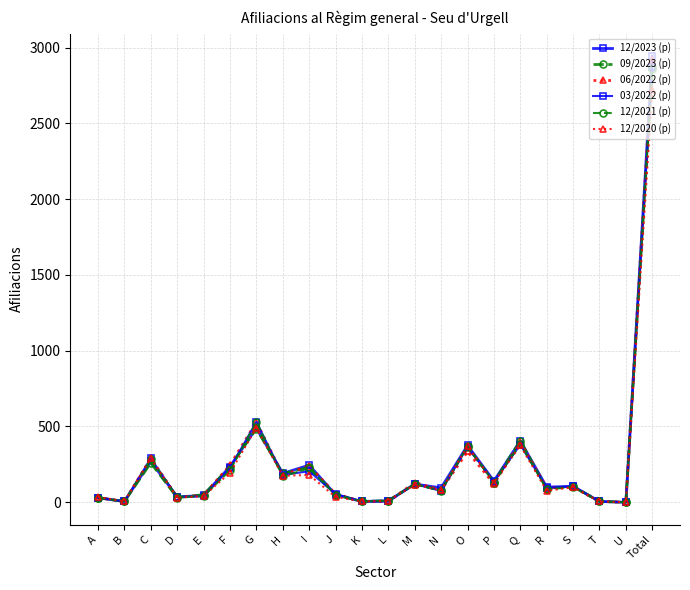

What is the total value across all series at Total?

17190